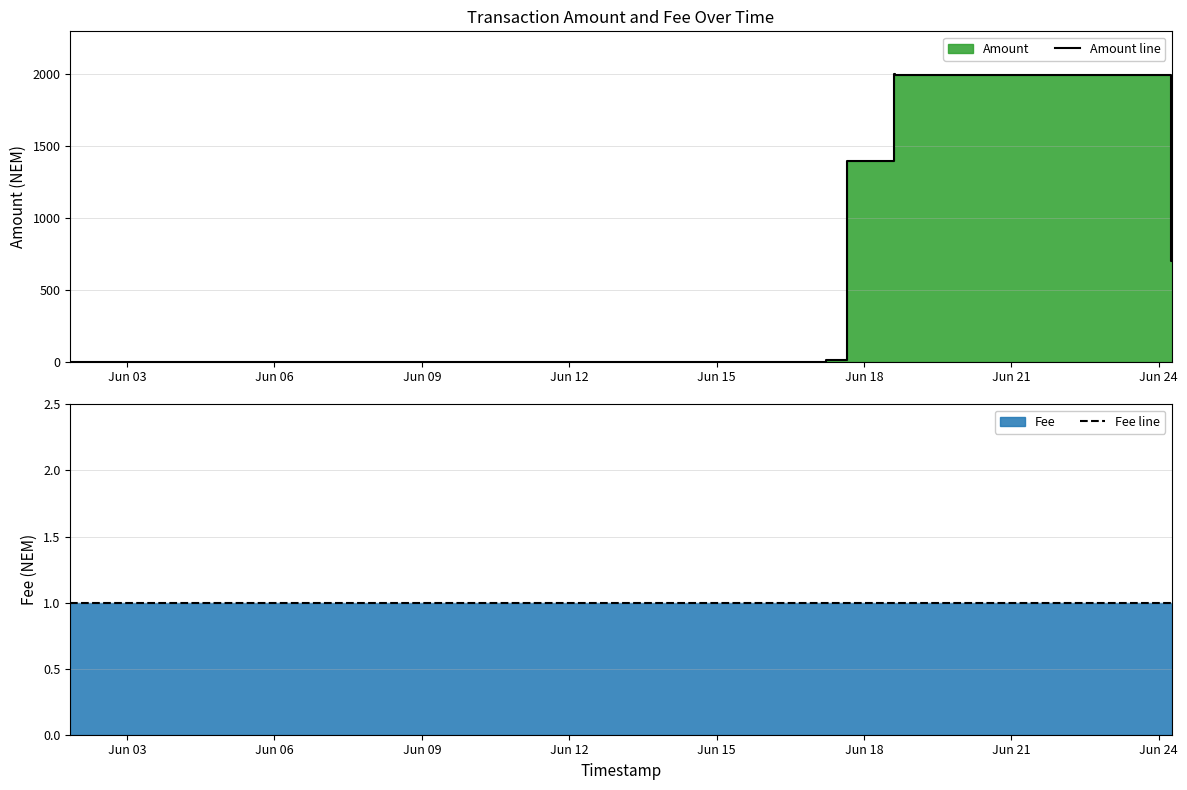

The value of Fee line at Jun 03 is 0. True or false?

False